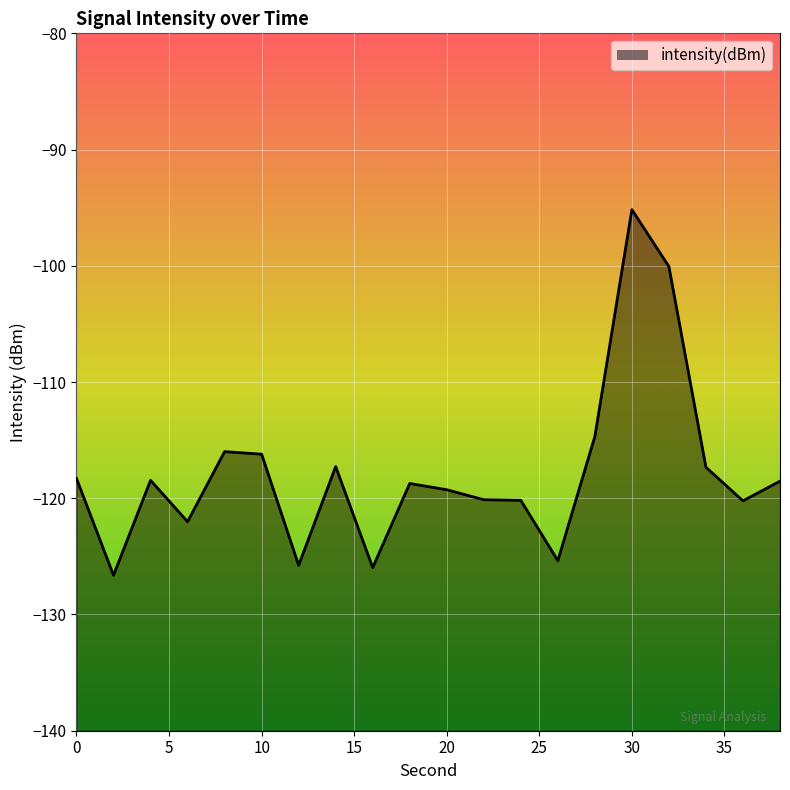

Reading right to left, transcribe all the data shown in this chart.

38=-118.5	36=-120.2	34=-117.3	32=-100.1	30=-95.2	28=-114.7	26=-125.4	24=-120.2	22=-120.1	20=-119.3	18=-118.7	16=-126.0	14=-117.3	12=-125.8	10=-116.2	8=-116.0	6=-122.0	4=-118.5	2=-126.6	0=-118.3